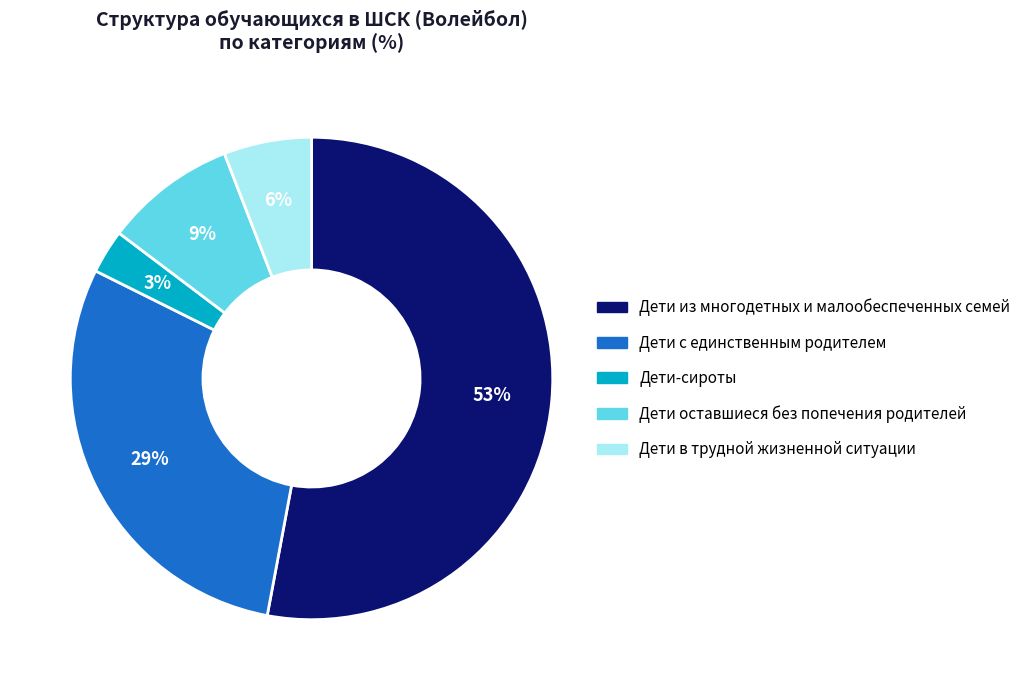

How many segments does this pie chart have?

5